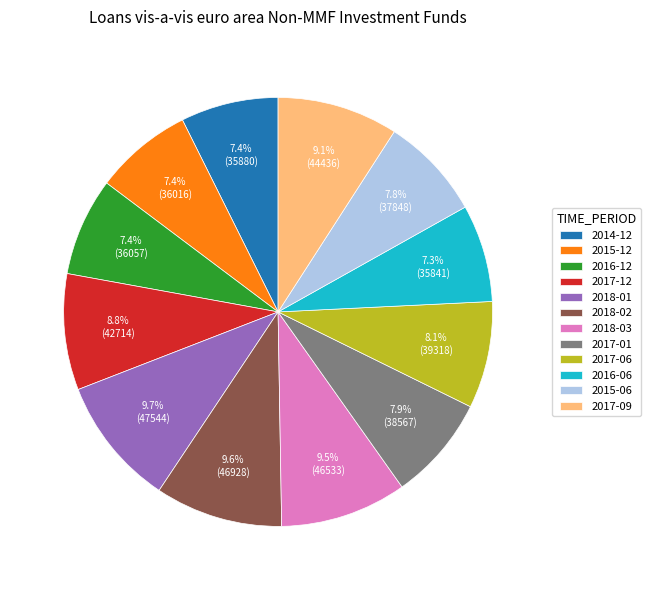

What percentage is the 2017-01 slice, to the nearest percent?

8%